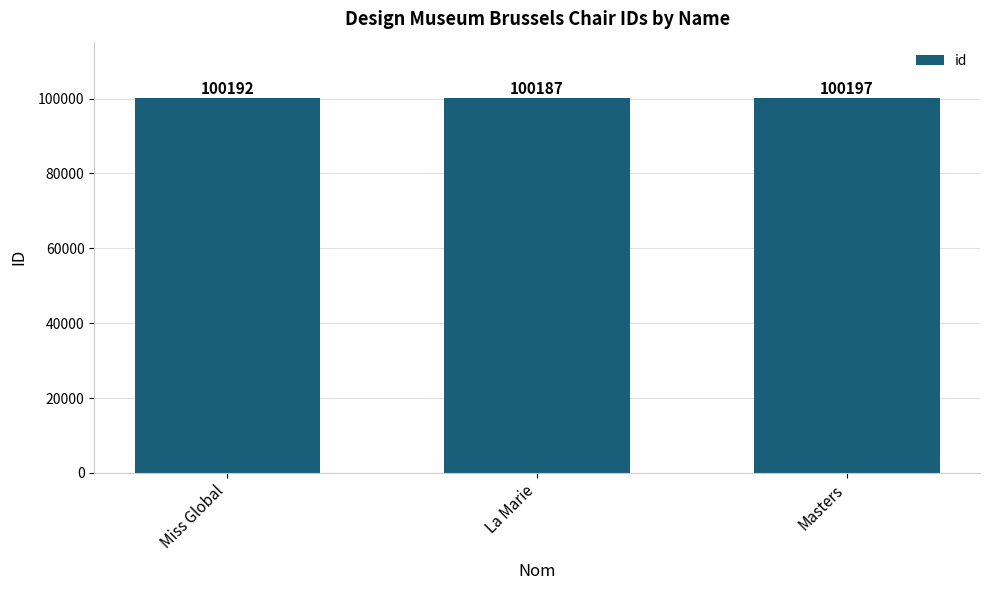

How many values are between 100187 and 100197?

3